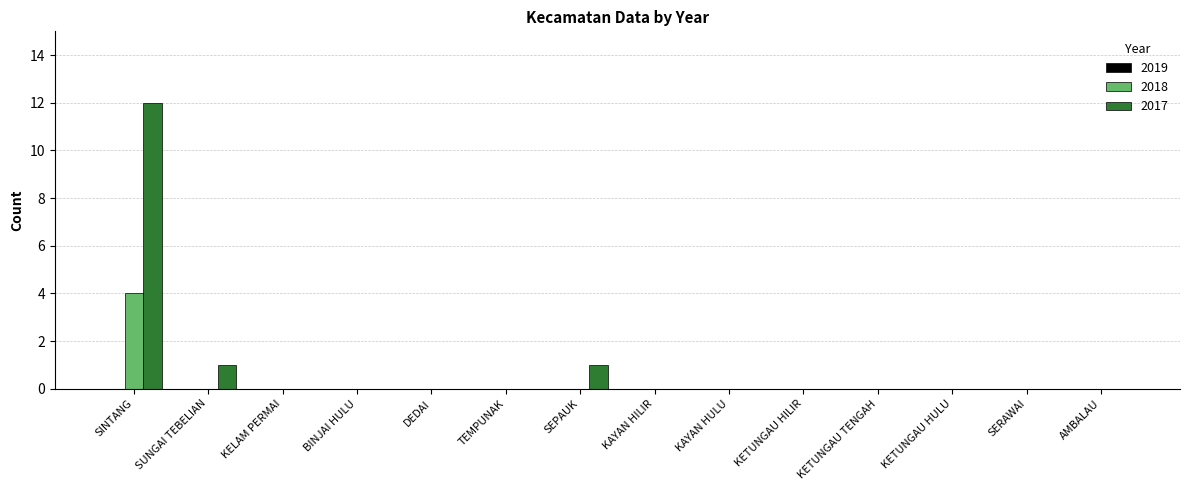

Count the number of categories in the chart.

14